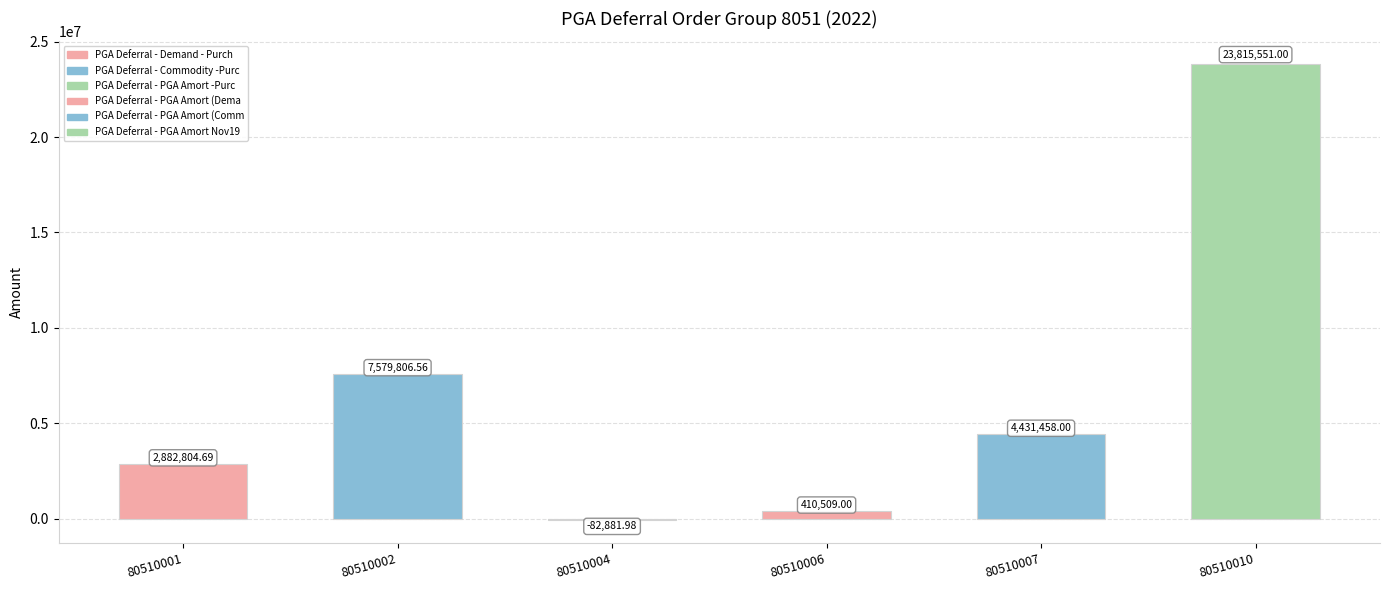

Reading left to right, list all the values displayed in this chart.

80510001=2882804.7	80510002=7579806.6	80510004=-82882.0	80510006=410509.0	80510007=4431458.0	80510010=23815551.0